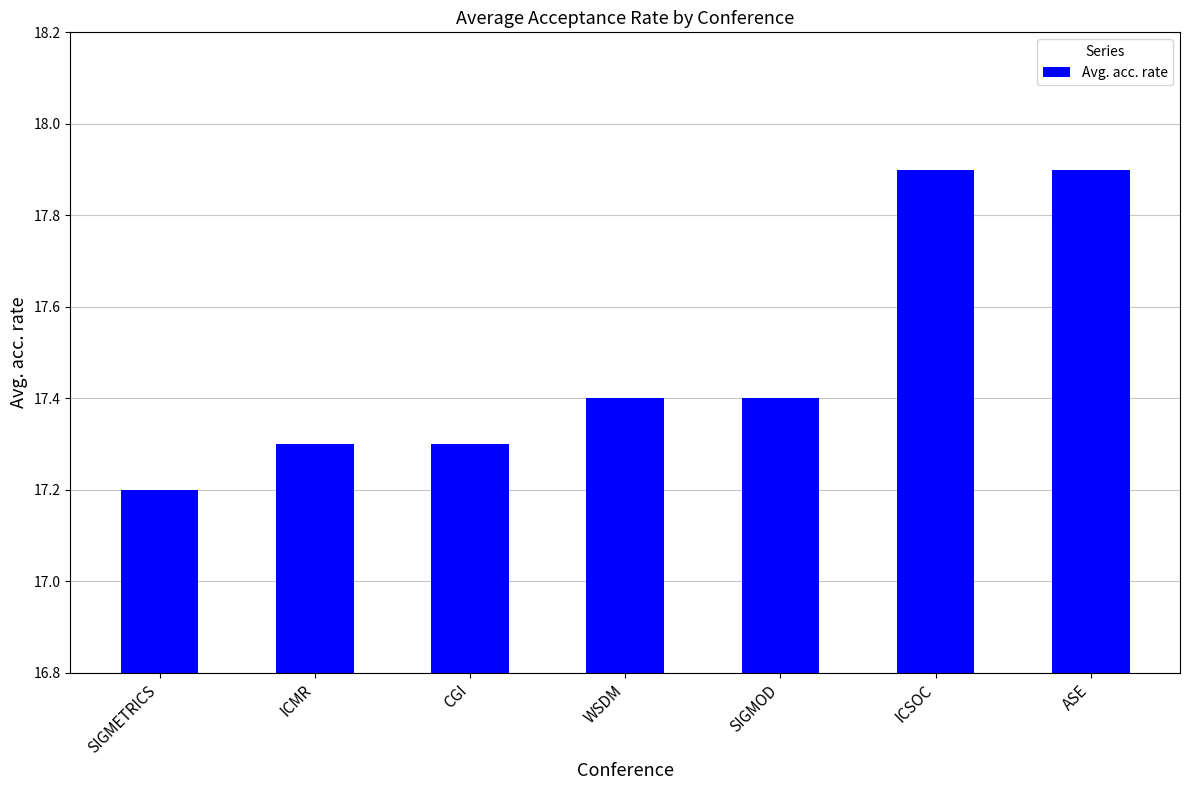

Reading left to right, what are all the values shown in this chart?

SIGMETRICS=17.2	ICMR=17.3	CGI=17.3	WSDM=17.4	SIGMOD=17.4	ICSOC=17.9	ASE=17.9